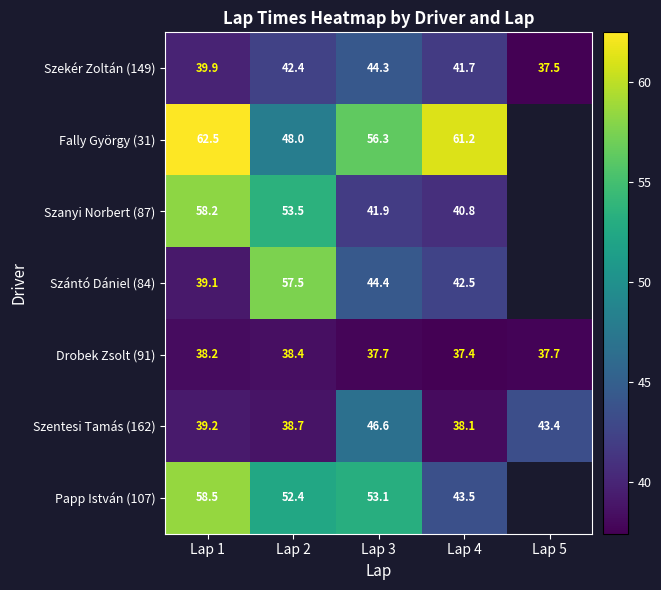

Rank the series at Lap 2 from lowest to highest value.

Drobek Zsolt (91), Szentesi Tamás (162), Szekér Zoltán (149), Fally György (31), Papp István (107), Szanyi Norbert (87), Szántó Dániel (84)